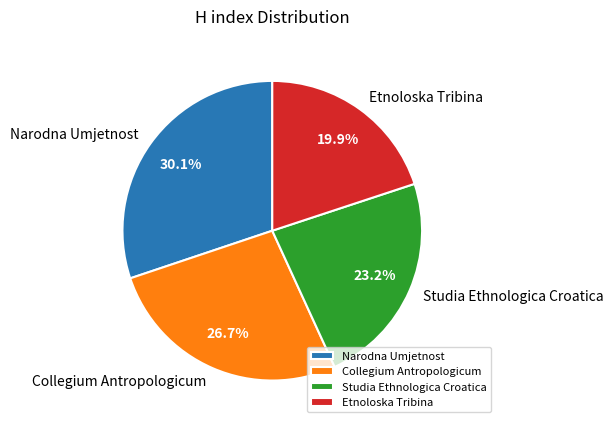

Does any single category account for the majority?

No